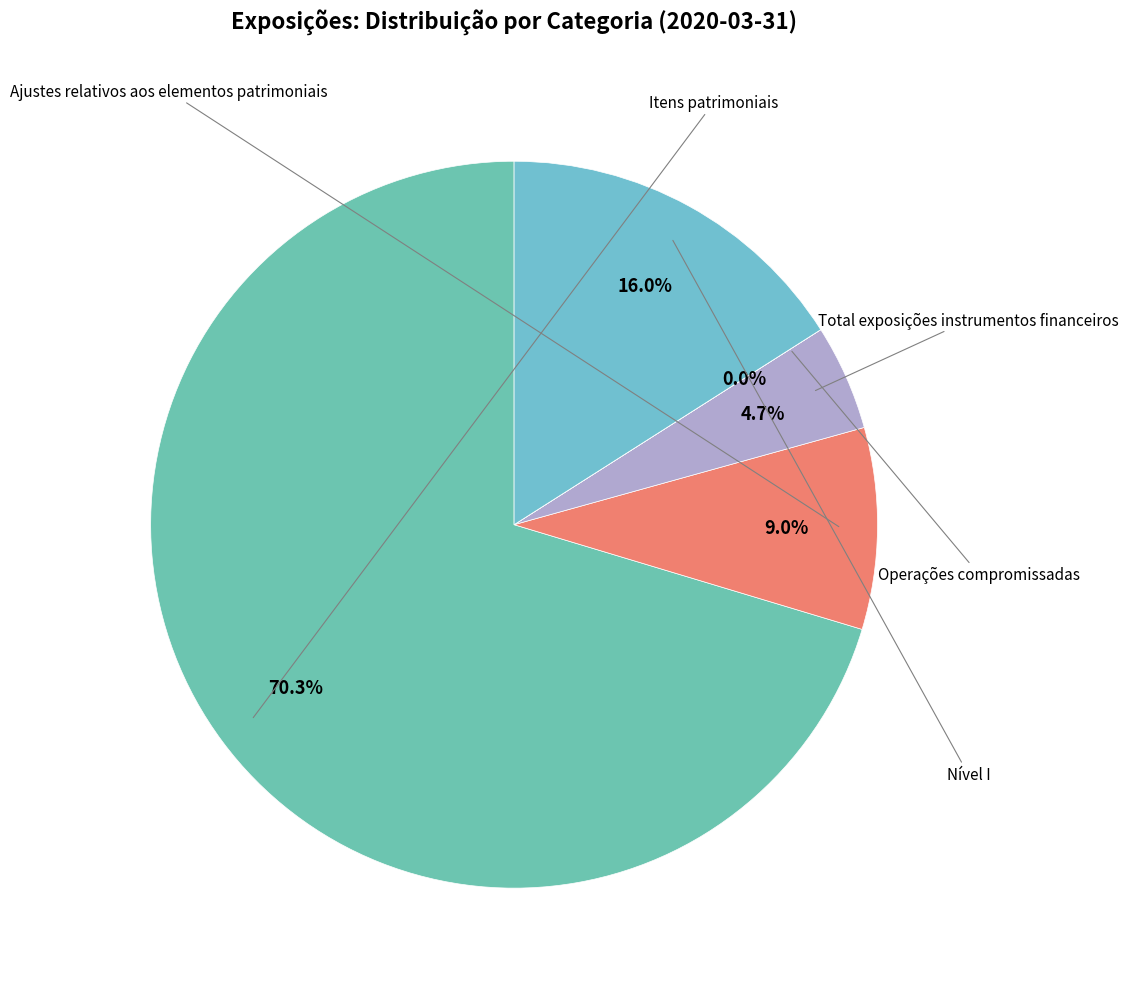

True or false: Operações compromissadas accounts for 13% of the total.

False